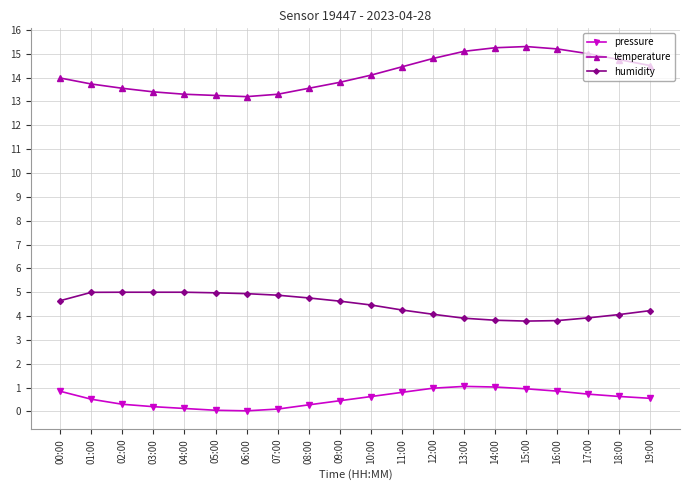

Which series has the widest spread of values?

temperature